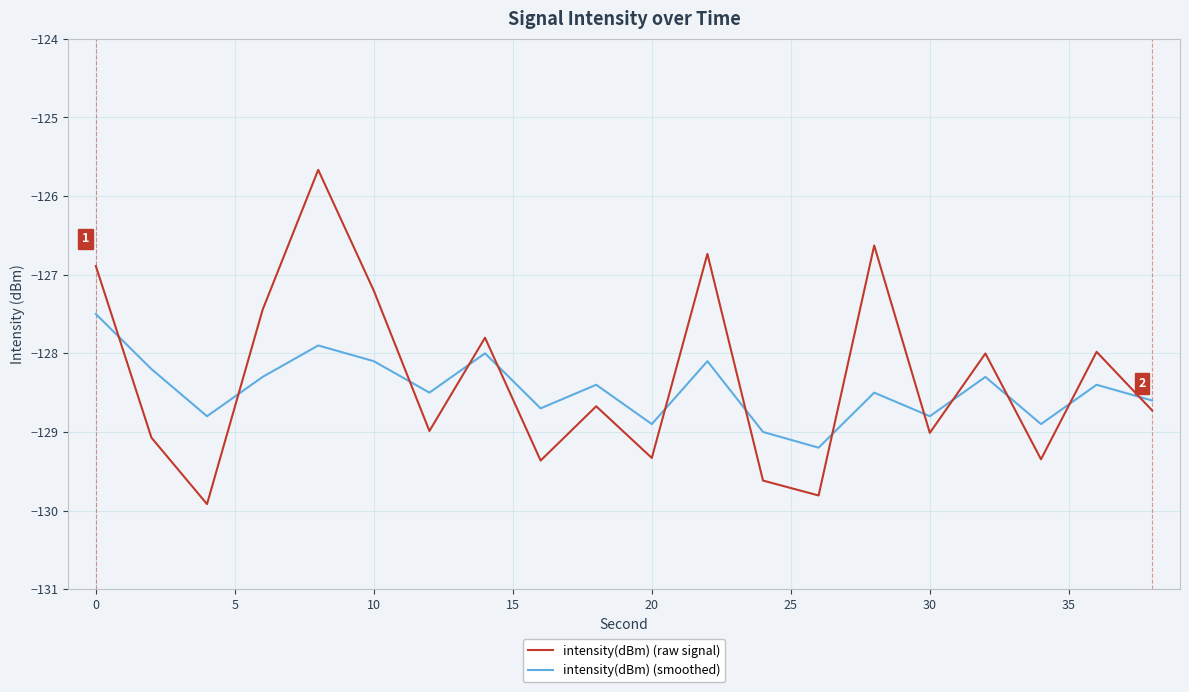

What is the difference between the maximum and minimum values in the intensity(dBm) (smoothed) series?

1.7